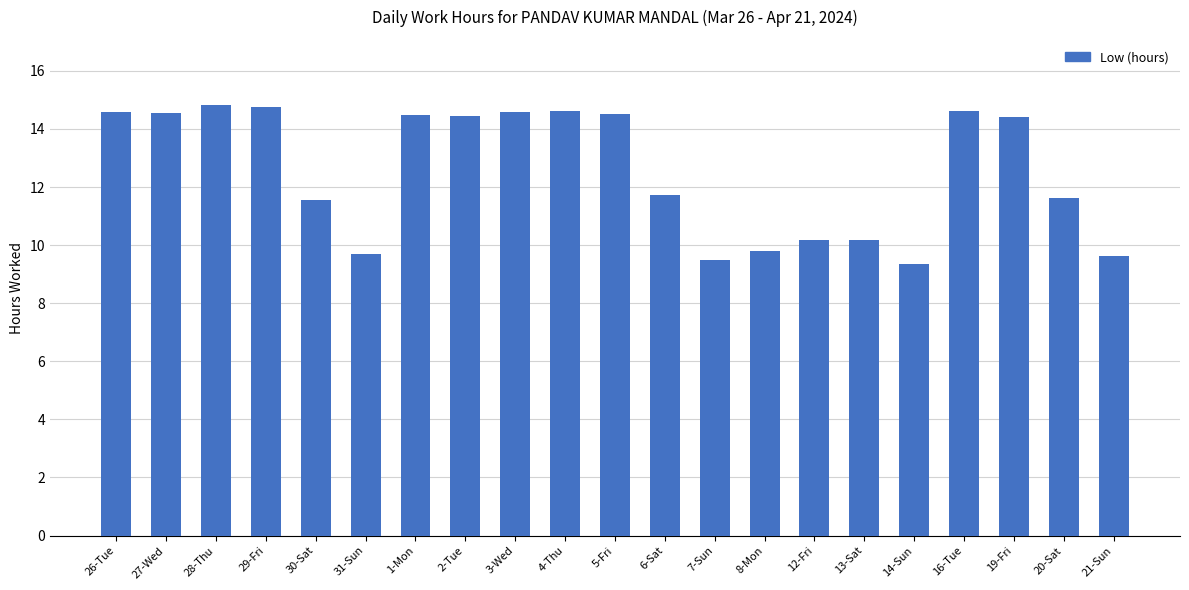

Between 8-Mon and 19-Fri, which is larger?

19-Fri